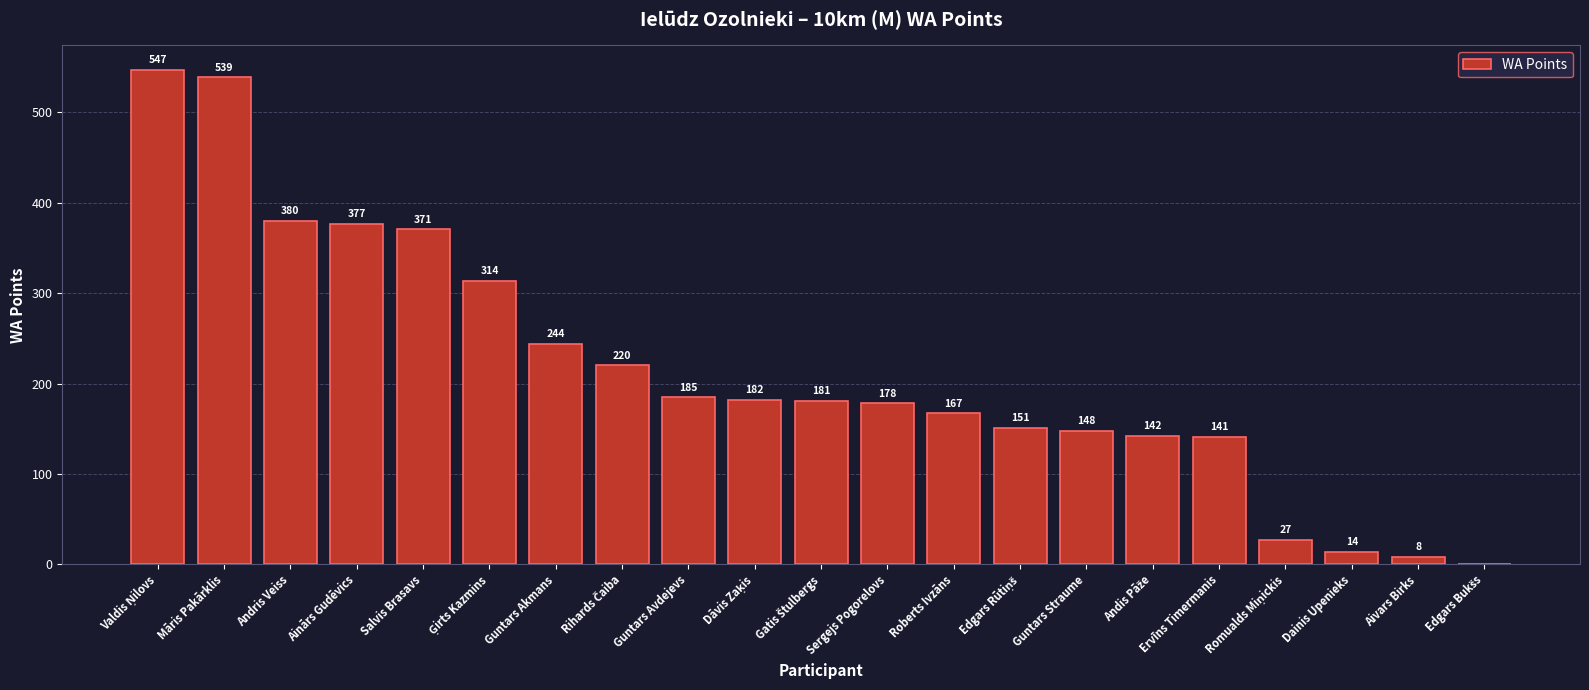

Does the chart contain stacked bars?

No